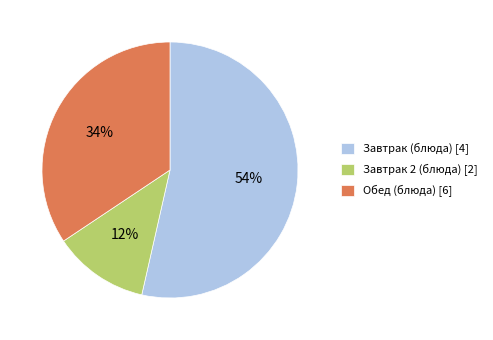

Which category has the smallest portion of the pie?

Завтрак 2 (блюда) [2]